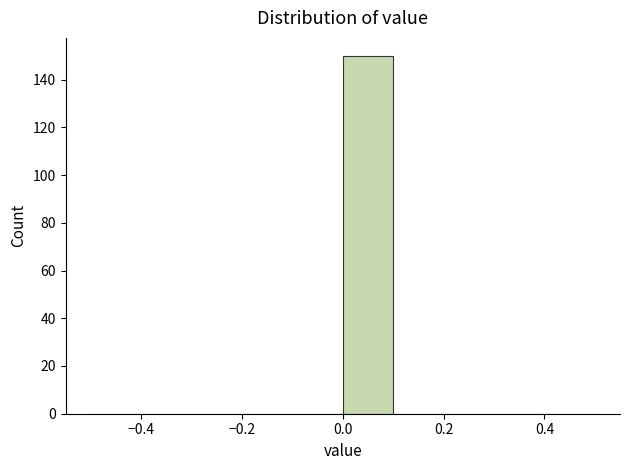

Reading left to right, list every bar in this chart as the range it spans on the x-axis followed by its height. The values are not printed on the chart, so give them approximately, as read against the axis.

-0.5 to -0.4: 0
-0.4 to -0.3: 0
-0.3 to -0.2: 0
-0.2 to -0.1: 0
-0.1 to 0.0: 0
0.0 to 0.1: 150
0.1 to 0.2: 0
0.2 to 0.3: 0
0.3 to 0.4: 0
0.4 to 0.5: 0